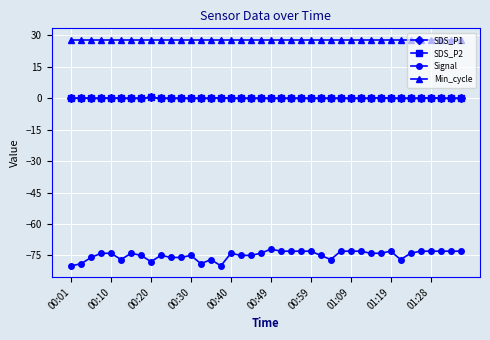

What is the maximum value shown in the chart?

28.0